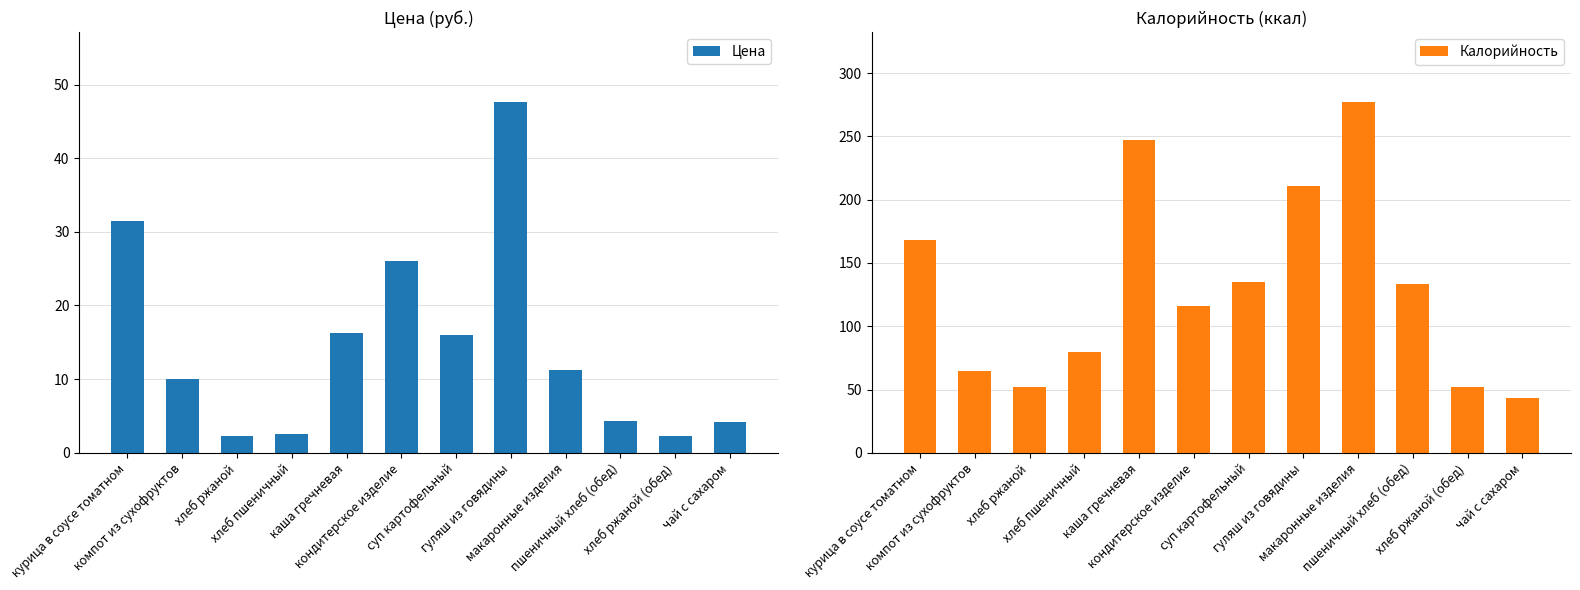

Rank the categories by Калорийность value from lowest to highest.

чай с сахаром, хлеб ржаной, хлеб ржаной (обед), компот из сухофруктов, хлеб пшеничный, кондитерское изделие, пшеничный хлеб (обед), суп картофельный, курица в соусе томатном, гуляш из говядины, каша гречневая, макаронные изделия